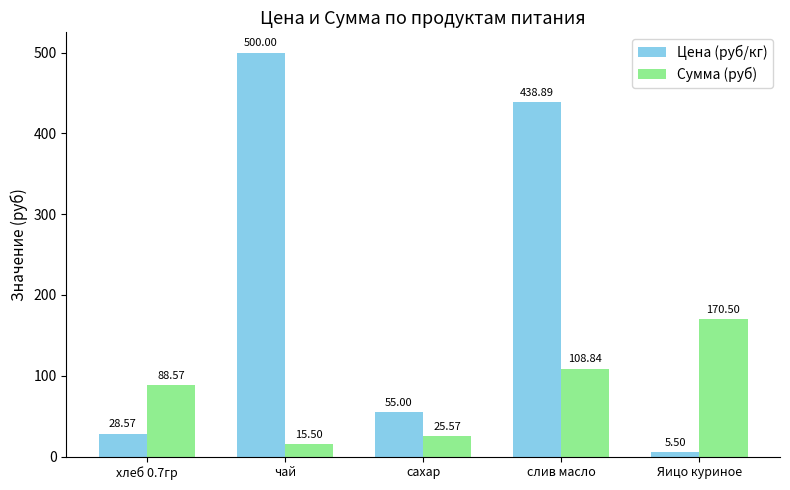

How many values in the Цена (руб/кг) series are below 55?

2